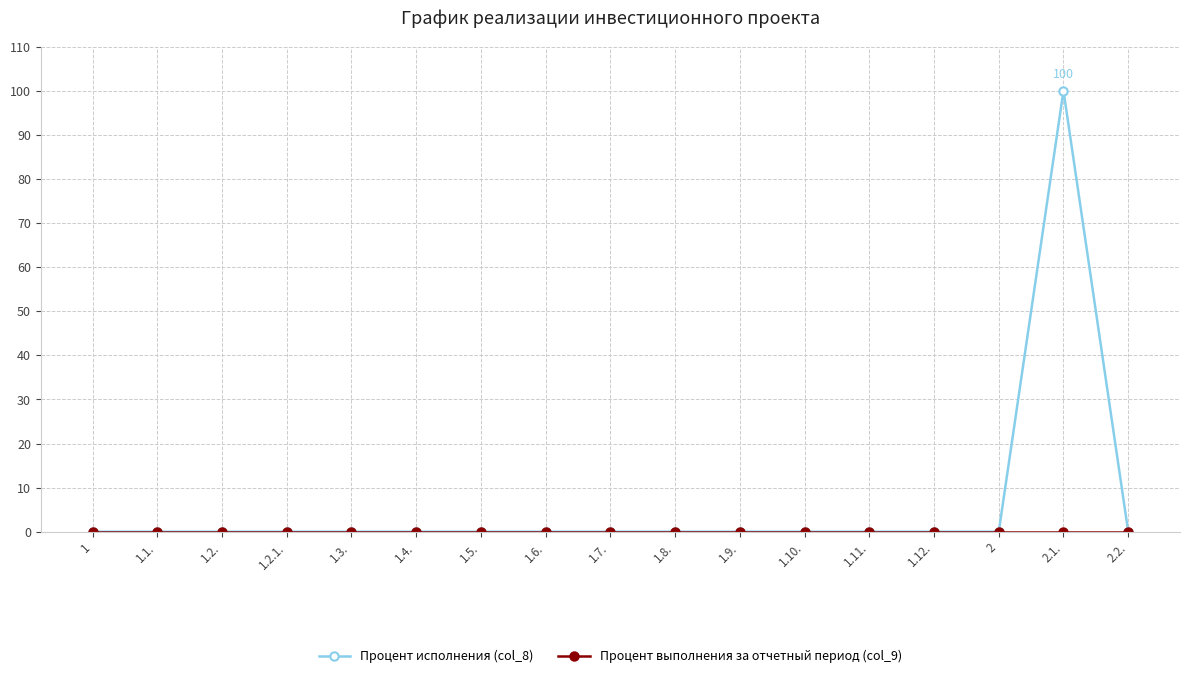

Which series has the widest spread of values?

Процент исполнения (col_8)